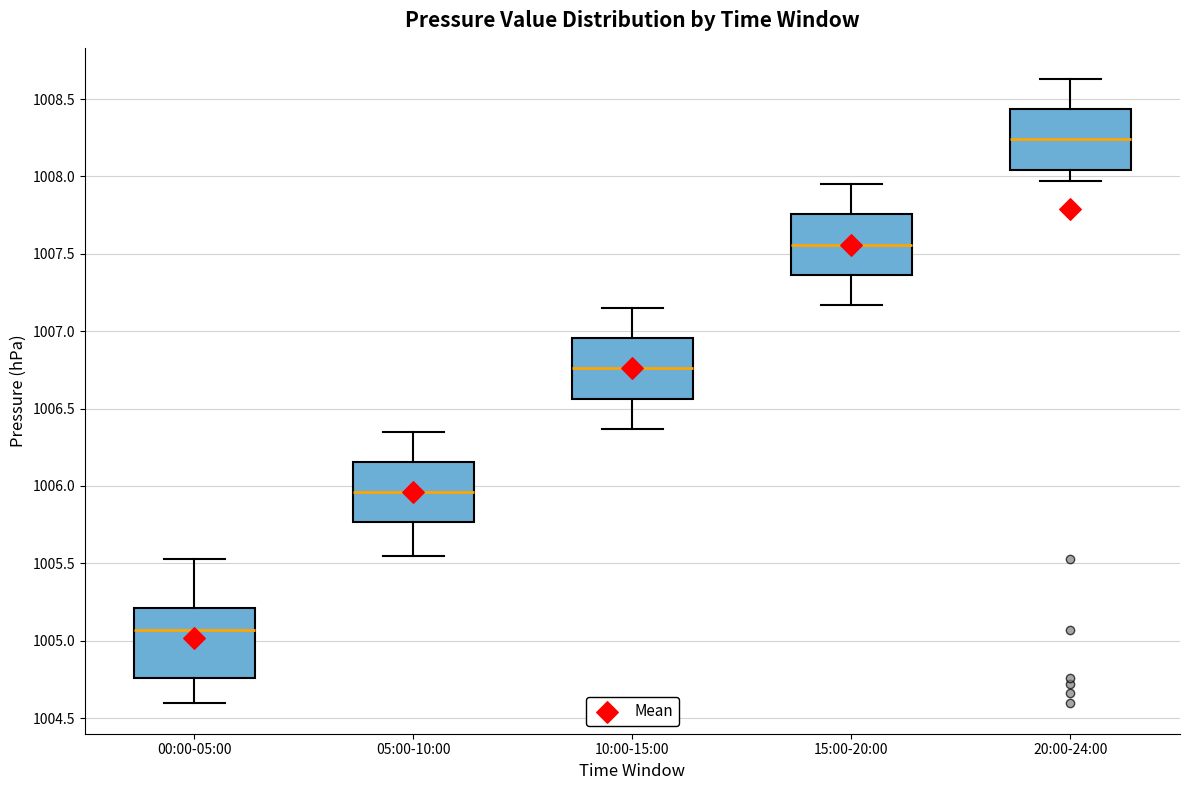

Reading left to right, read every box against the y-axis: the position of its median line, the range the box covers, and the ends of its whiskers. The values are not printed on the chart, so give them approximately, as read against the axis.

00:00-05:00: median 1005.05, box 1004.75 to 1005.20, whiskers 1004.60 to 1005.55
05:00-10:00: median 1005.95, box 1005.75 to 1006.15, whiskers 1005.55 to 1006.35
10:00-15:00: median 1006.75, box 1006.55 to 1006.95, whiskers 1006.35 to 1007.15
15:00-20:00: median 1007.55, box 1007.35 to 1007.75, whiskers 1007.15 to 1007.95
20:00-24:00: median 1008.25, box 1008.05 to 1008.45, whiskers 1007.95 to 1008.65